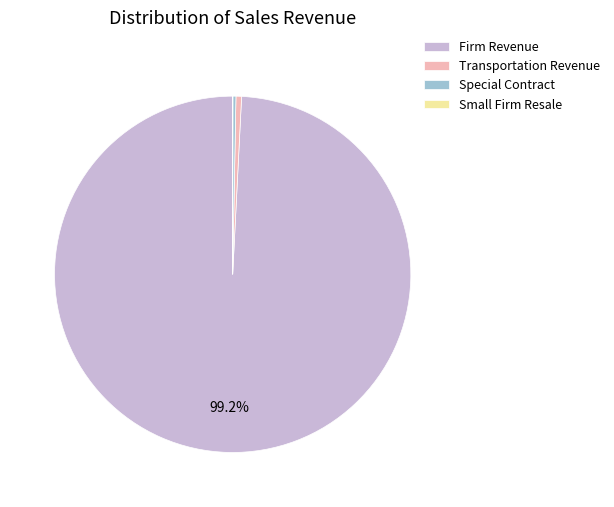

Which category has the biggest portion of the pie?

Firm Revenue